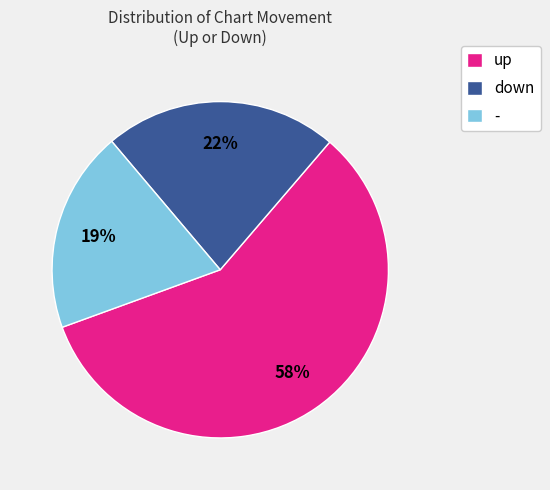

Is the sum of up and down greater than half?

Yes